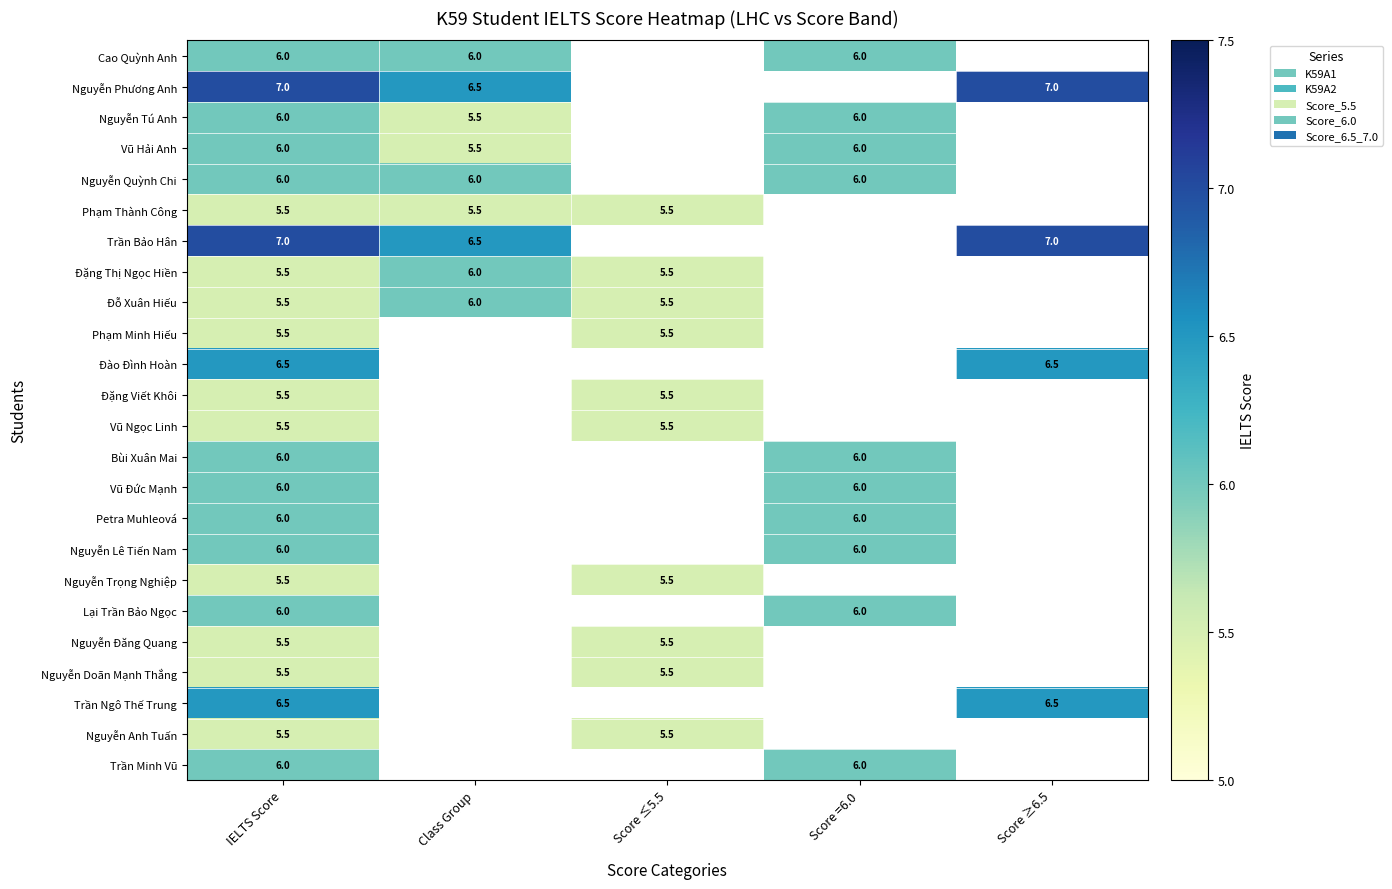

Which category has the lowest value across all series?

Class Group